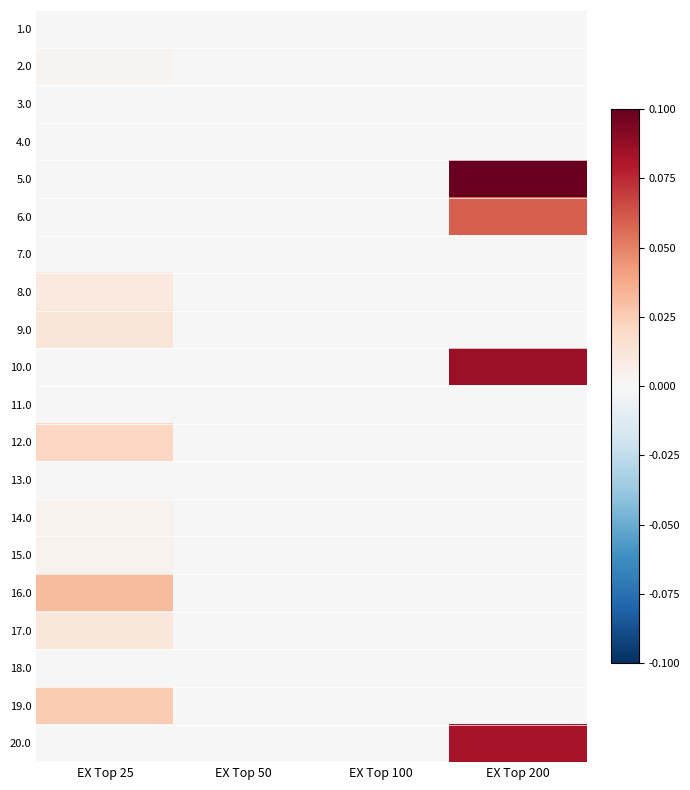

Reading left to right, what are all the values shown in this chart?

1.0: EX Top 25=0.0	EX Top 50=0.0	EX Top 100=0.0	EX Top 200=0.0
2.0: EX Top 25=0.0	EX Top 50=0.0	EX Top 100=0.0	EX Top 200=0.0
3.0: EX Top 25=0.0	EX Top 50=0.0	EX Top 100=0.0	EX Top 200=0.0
4.0: EX Top 25=0.0	EX Top 50=0.0	EX Top 100=0.0	EX Top 200=0.0
5.0: EX Top 25=0.0	EX Top 50=0.0	EX Top 100=0.0	EX Top 200=0.1
6.0: EX Top 25=0.0	EX Top 50=0.0	EX Top 100=0.0	EX Top 200=0.1
7.0: EX Top 25=0.0	EX Top 50=0.0	EX Top 100=0.0	EX Top 200=0.0
8.0: EX Top 25=0.0	EX Top 50=0.0	EX Top 100=0.0	EX Top 200=0.0
9.0: EX Top 25=0.0	EX Top 50=0.0	EX Top 100=0.0	EX Top 200=0.0
10.0: EX Top 25=0.0	EX Top 50=0.0	EX Top 100=0.0	EX Top 200=0.1
11.0: EX Top 25=0.0	EX Top 50=0.0	EX Top 100=0.0	EX Top 200=0.0
12.0: EX Top 25=0.0	EX Top 50=0.0	EX Top 100=0.0	EX Top 200=0.0
13.0: EX Top 25=0.0	EX Top 50=0.0	EX Top 100=0.0	EX Top 200=0.0
14.0: EX Top 25=0.0	EX Top 50=0.0	EX Top 100=0.0	EX Top 200=0.0
15.0: EX Top 25=0.0	EX Top 50=0.0	EX Top 100=0.0	EX Top 200=0.0
16.0: EX Top 25=0.0	EX Top 50=0.0	EX Top 100=0.0	EX Top 200=0.0
17.0: EX Top 25=0.0	EX Top 50=0.0	EX Top 100=0.0	EX Top 200=0.0
18.0: EX Top 25=0.0	EX Top 50=0.0	EX Top 100=0.0	EX Top 200=0.0
19.0: EX Top 25=0.0	EX Top 50=0.0	EX Top 100=0.0	EX Top 200=0.0
20.0: EX Top 25=0.0	EX Top 50=0.0	EX Top 100=0.0	EX Top 200=0.1